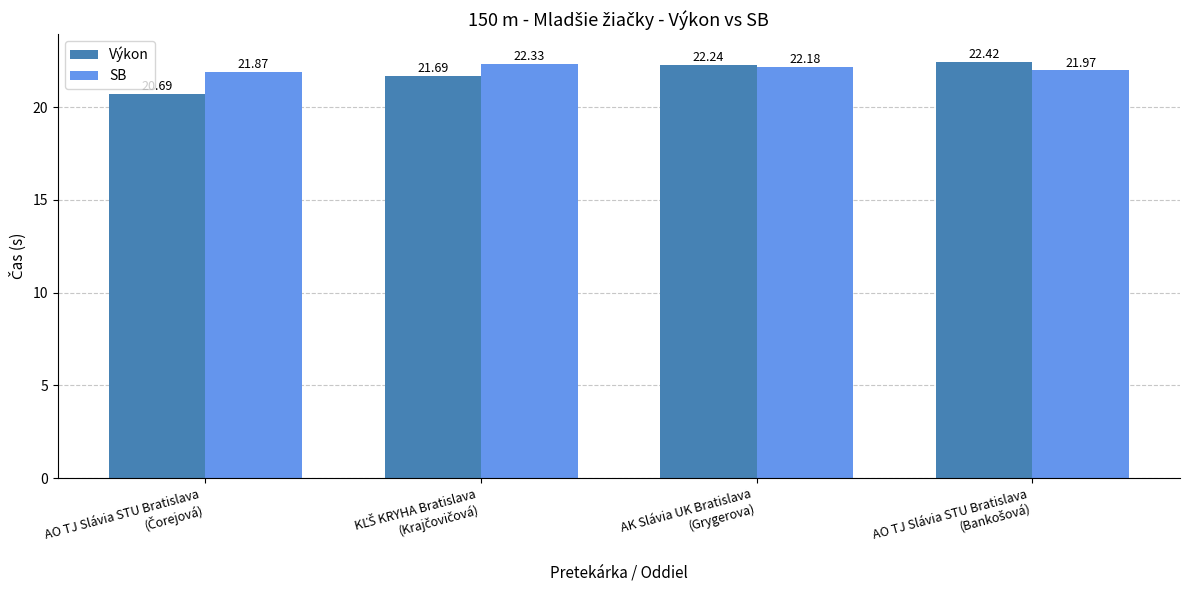

Reading right to left, list all the values displayed in this chart.

Výkon: 22.4	22.2	21.7	20.7
SB: 22.0	22.2	22.3	21.9